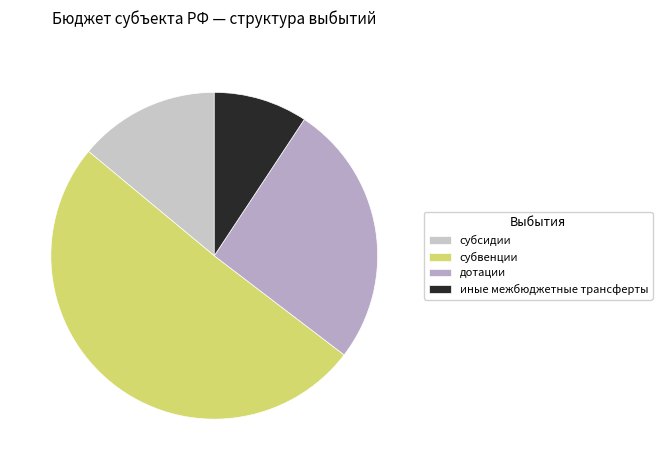

Is it true that иные межбюджетные трансферты is 1% of the pie?

False